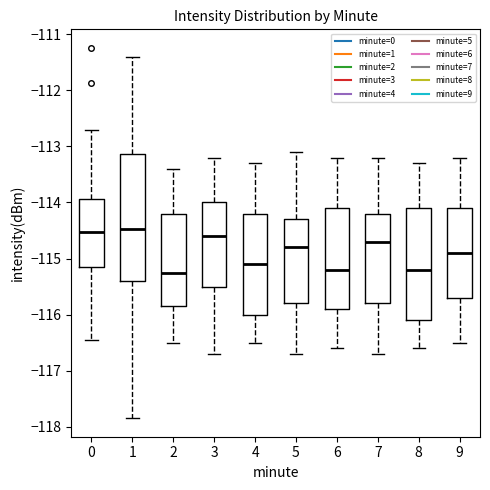

Which box is the tallest, from its lower edge to its upper edge?

1